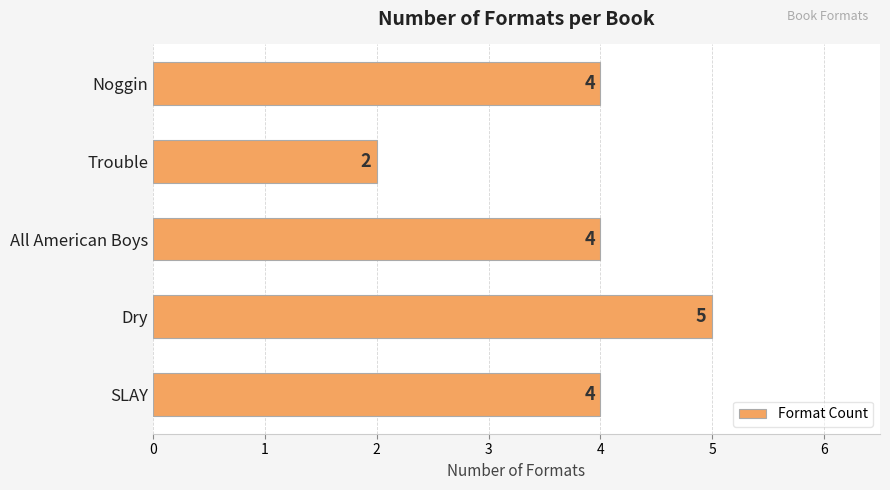

What is the difference between the second highest and minimum values?

2